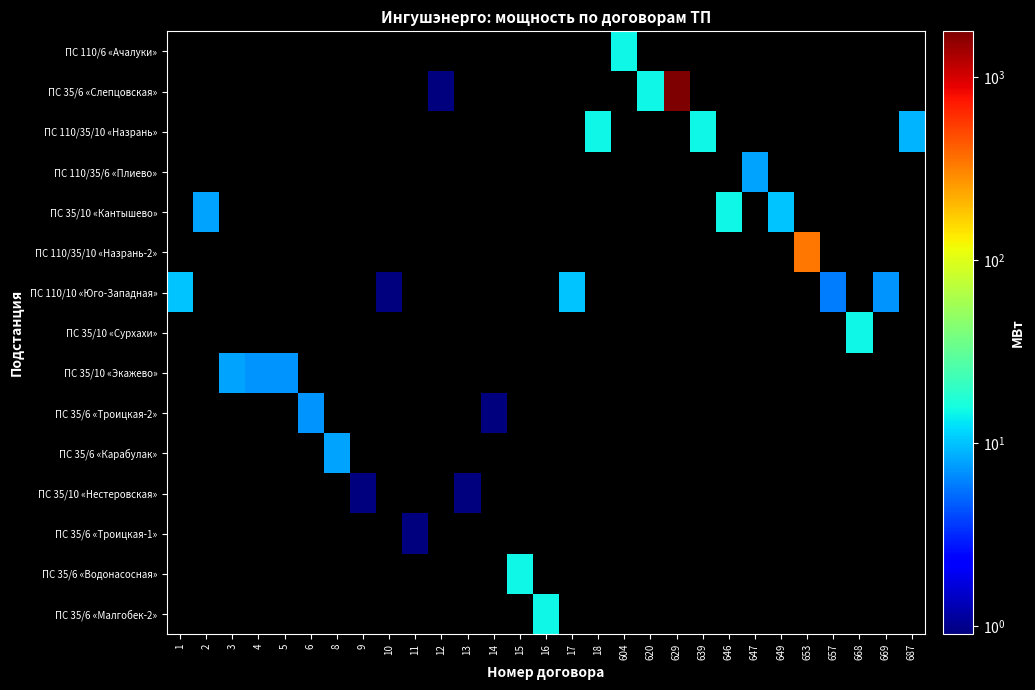

What is the smallest value displayed?

0.9